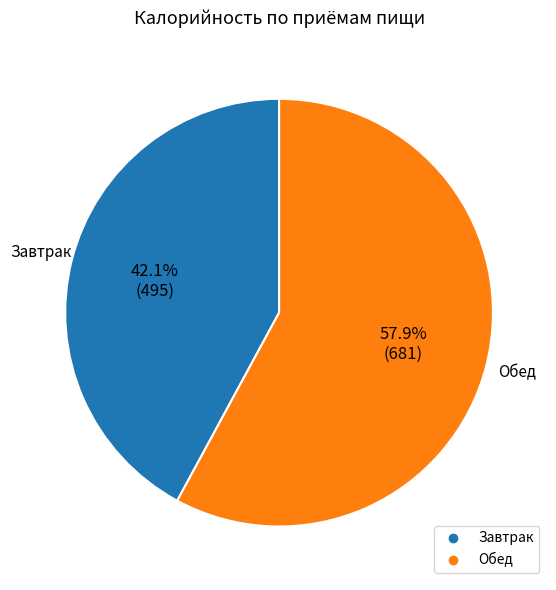

Approximately how many times larger is the value at Обед compared to Завтрак?

1.4